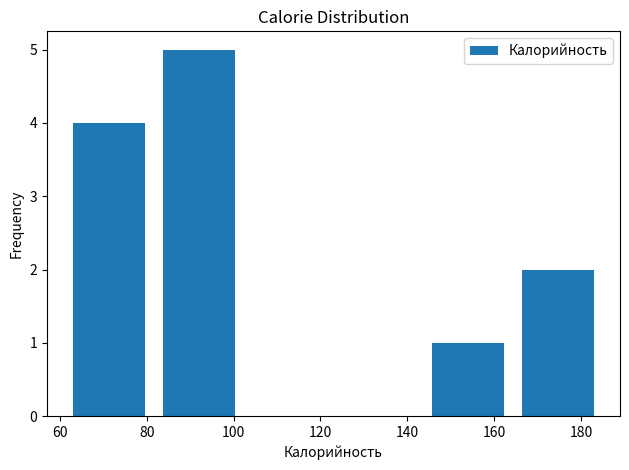

How tall is the bar that spans 144 to 164 on the x-axis? Neither the bar edges nor the heights are printed on the chart, so give them approximately, as read against the axes.

1